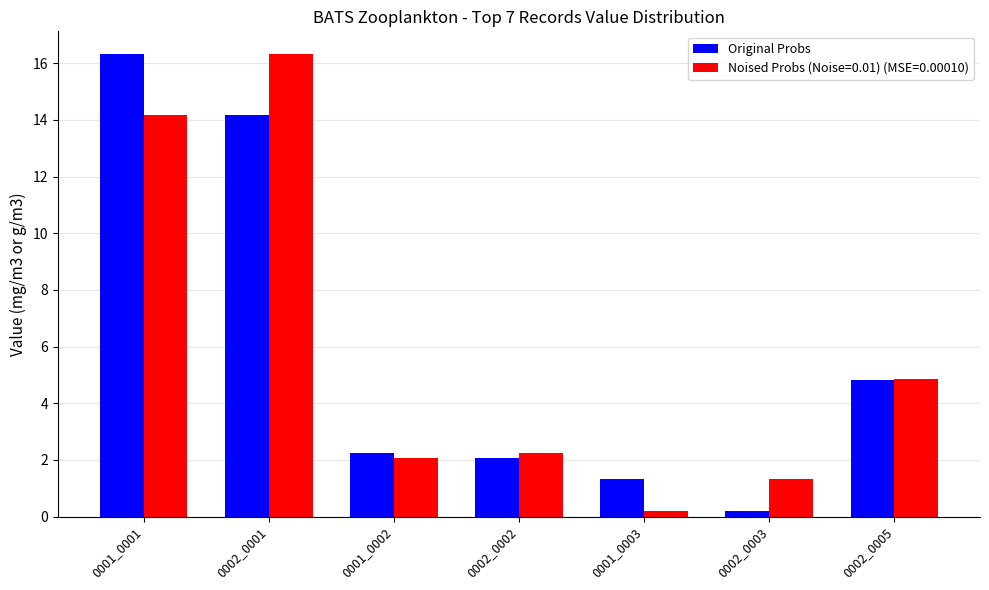

What is the greatest value displayed?

16.3